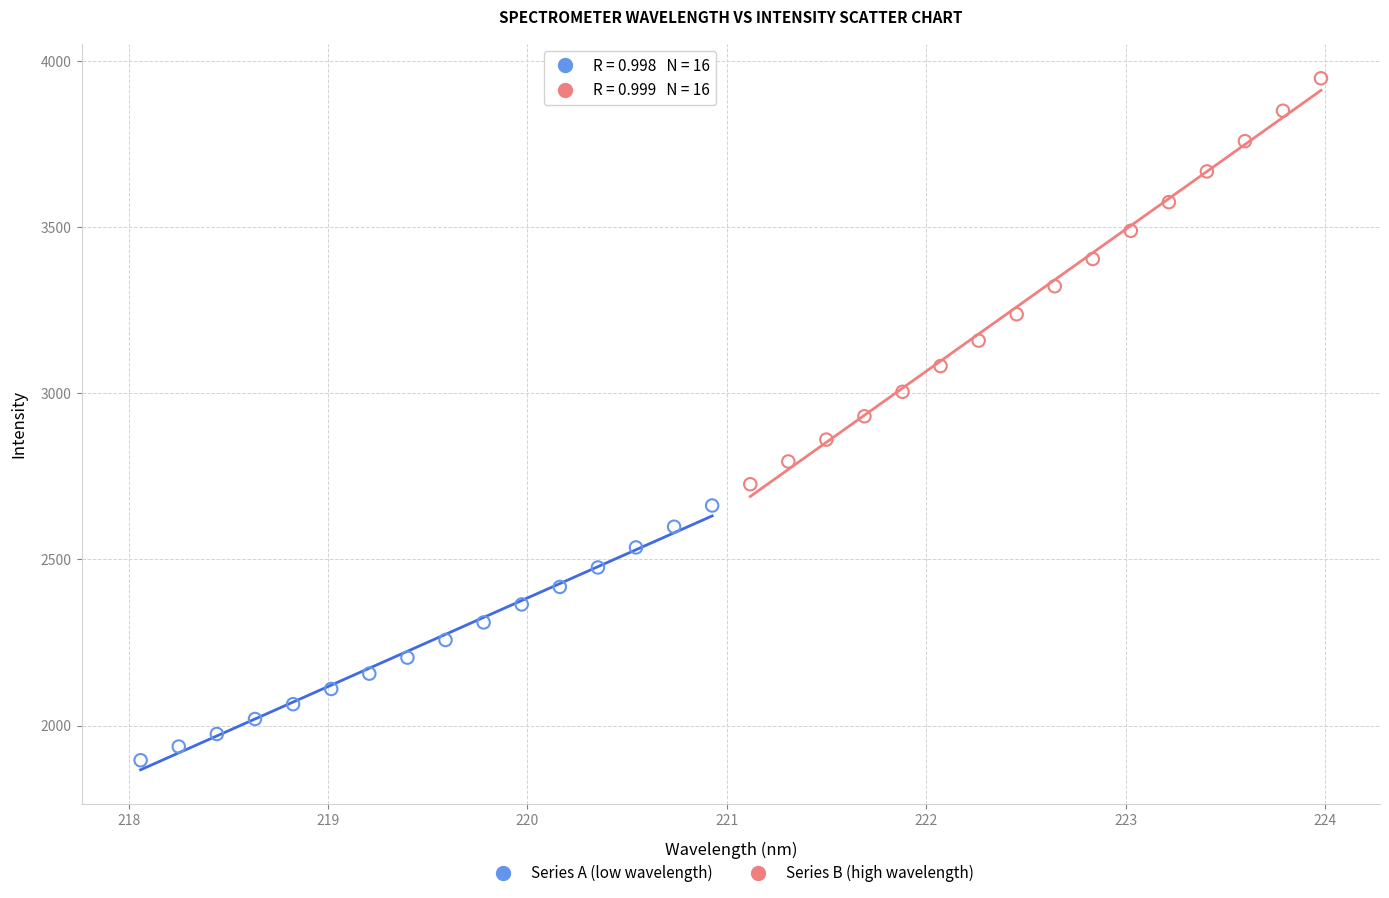

What are all the series names shown in the legend?

Series A (low wavelength), Series B (high wavelength)